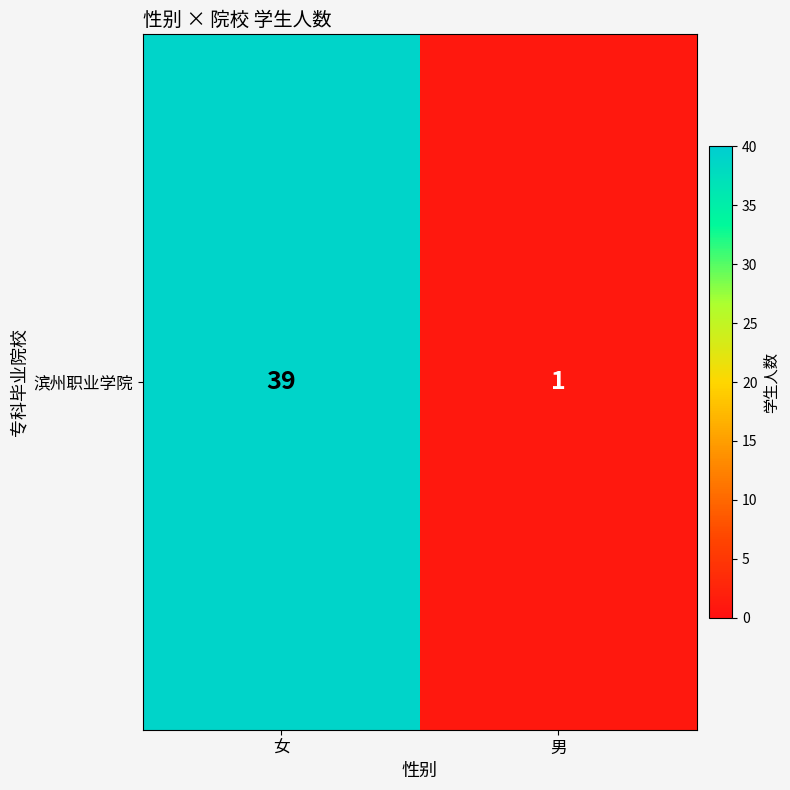

Is it true that the value at 男 is 1?

True